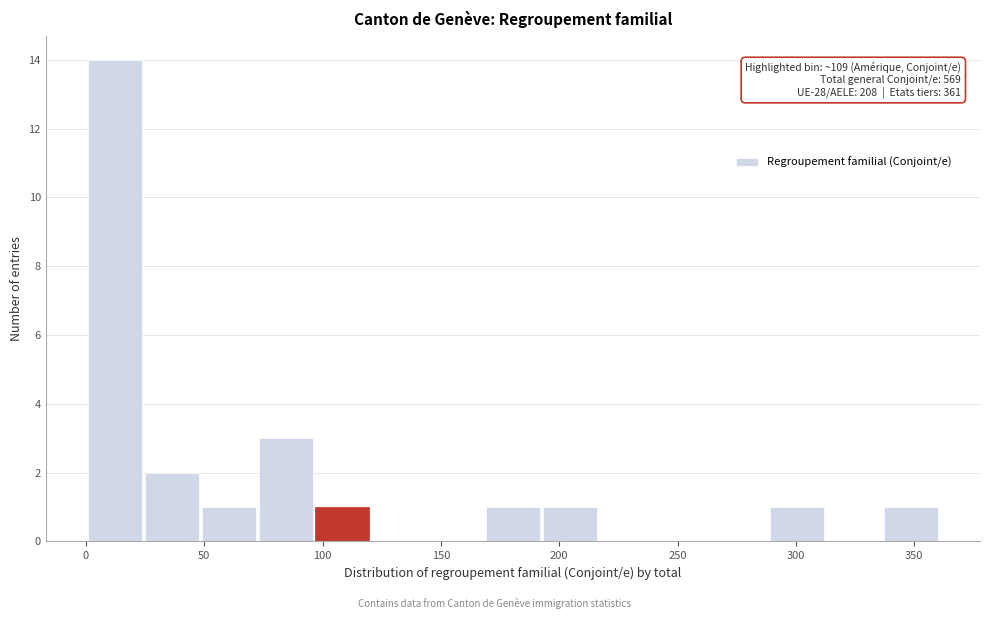

Over which range of the x-axis is the bar tallest?

1 to 25